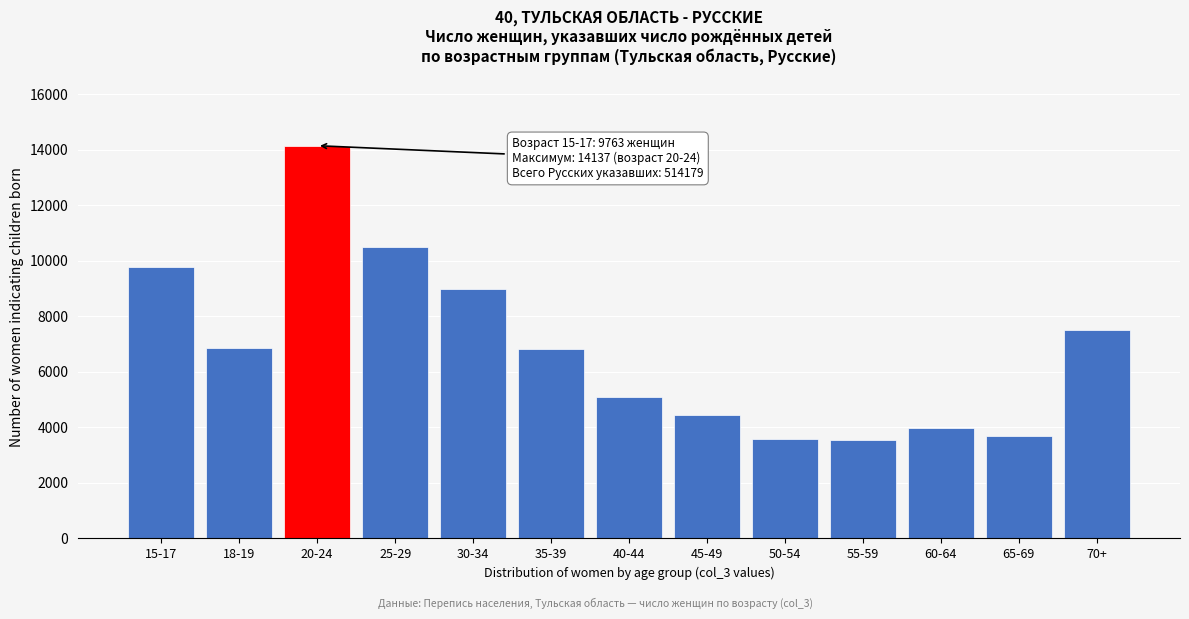

What is the greatest value displayed?

14137